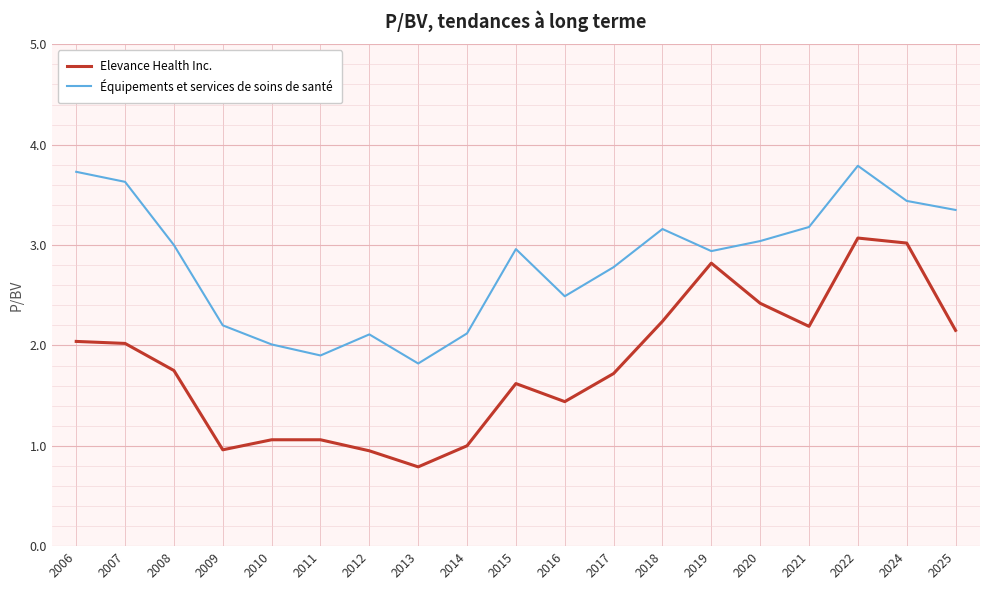

Which series has the largest total across all categories?

Équipements et services de soins de santé